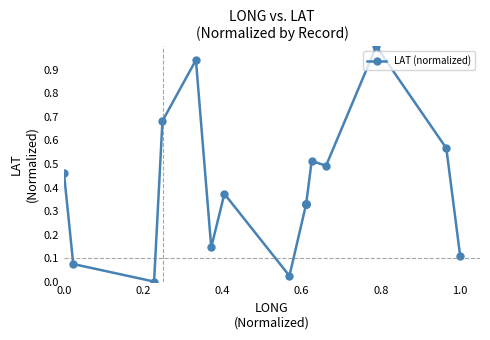

What is the difference between the maximum and minimum values?

1.0